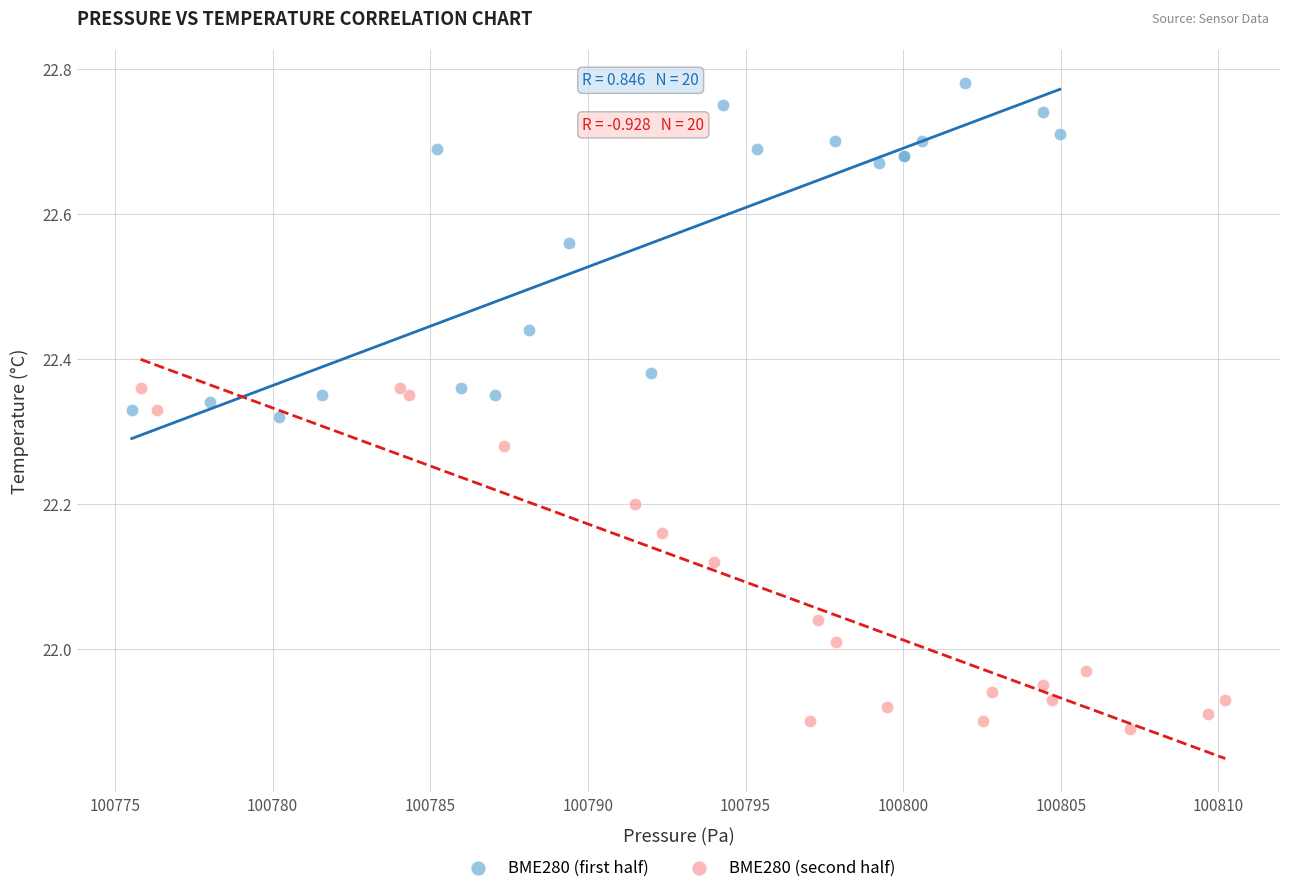

Which series contains the lowest Y value?

BME280 (second half)